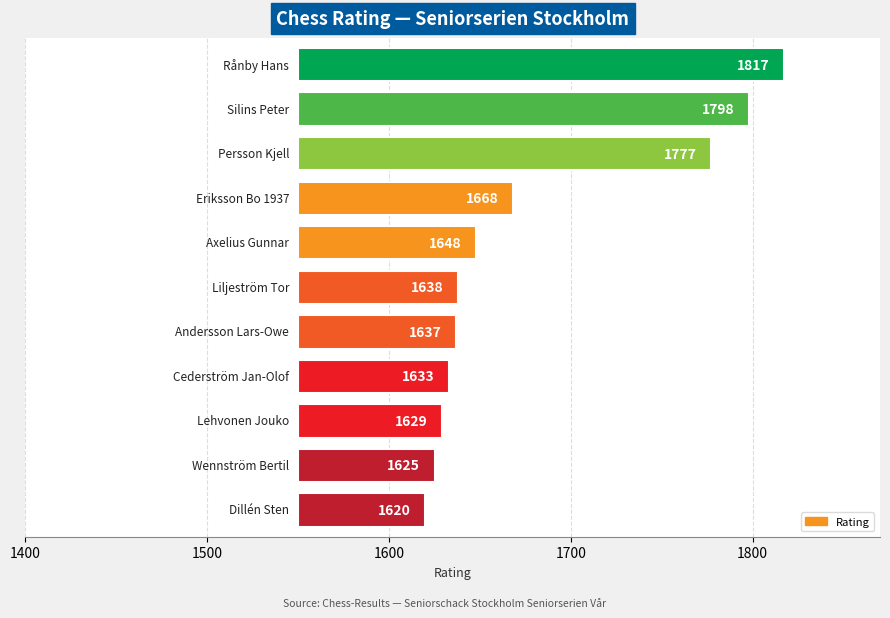

What is the difference between the second highest and minimum values?

178